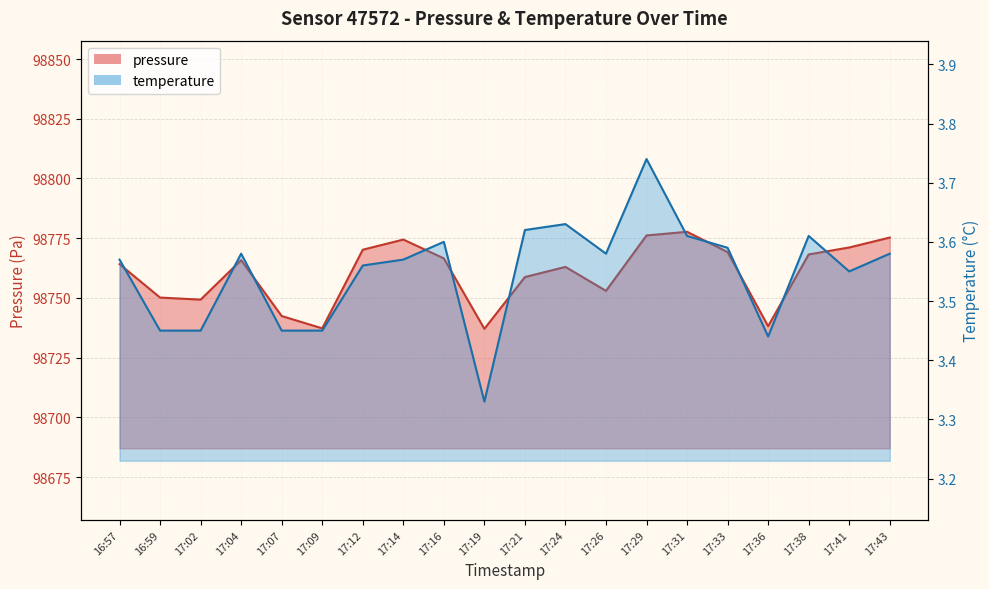

Which series has the largest total across all categories?

pressure